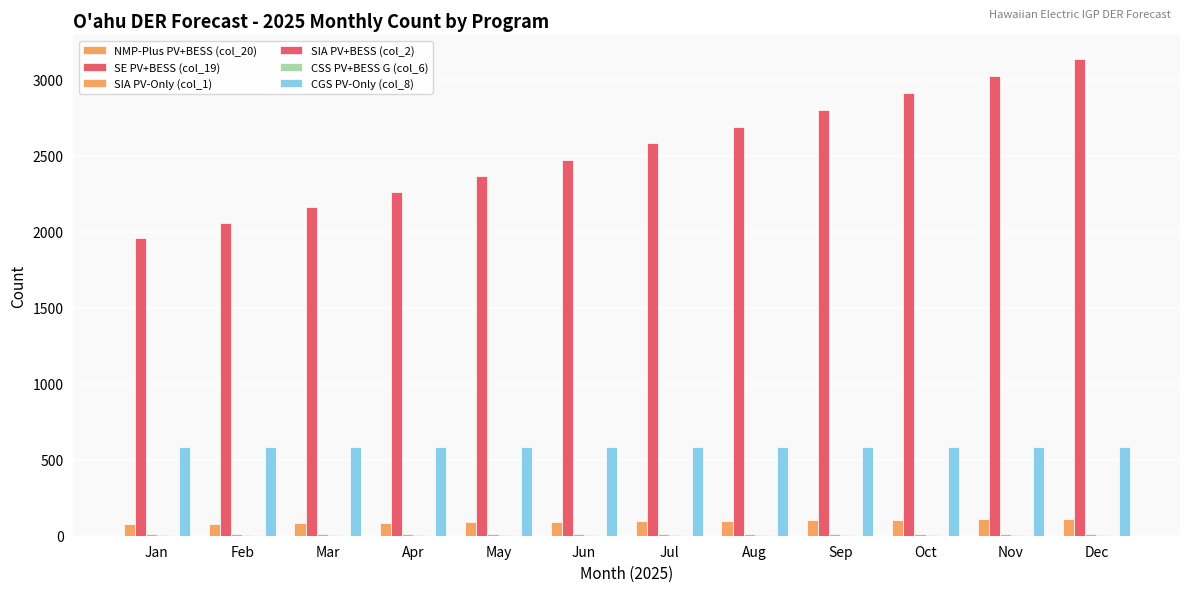

What is the value of the NMP-Plus PV+BESS (col_20) bar at the 9th from the left?

101